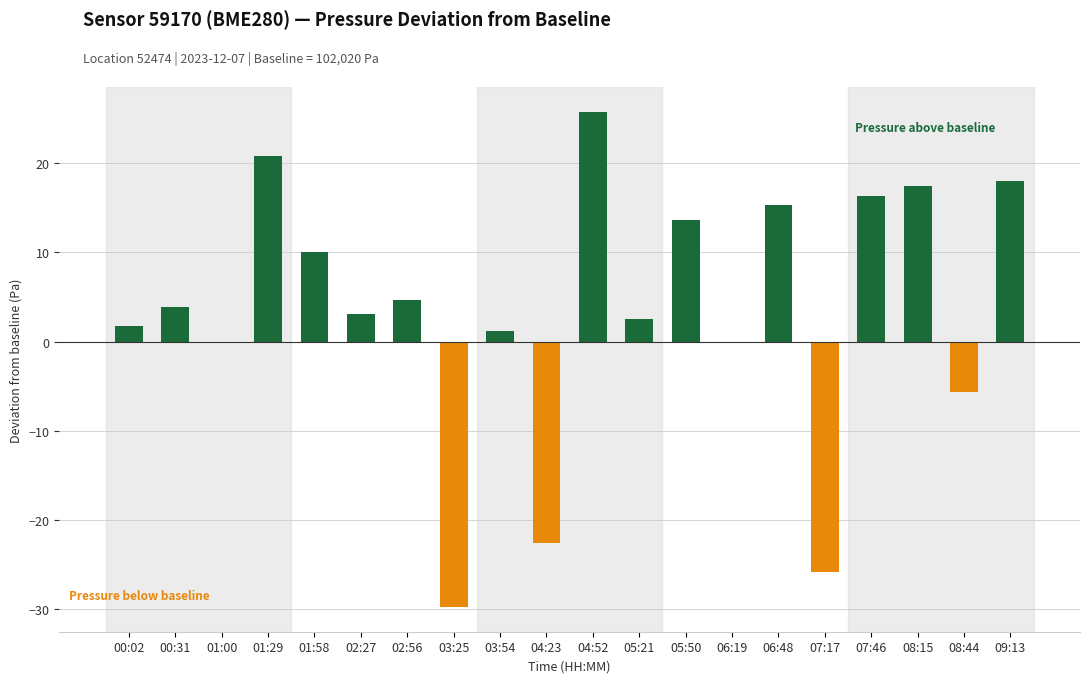

Rank the series at 03:25 from lowest to highest value.

Pressure below baseline, Pressure above baseline